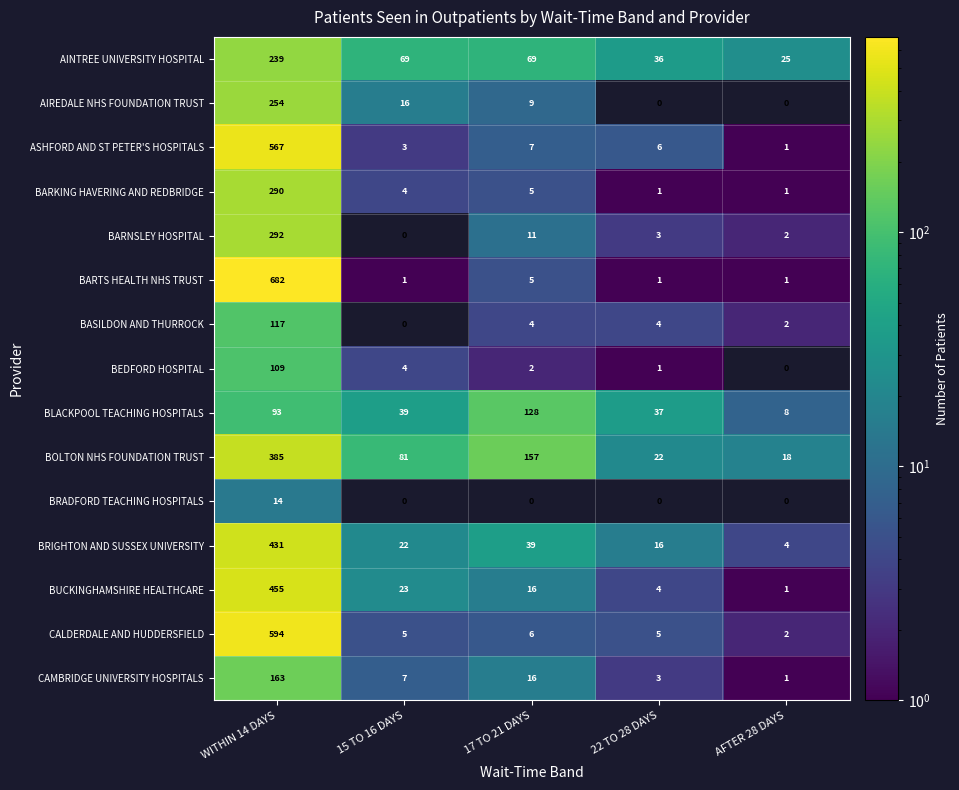

What is the difference between the maximum and minimum values in the BARKING HAVERING AND REDBRIDGE series?

289